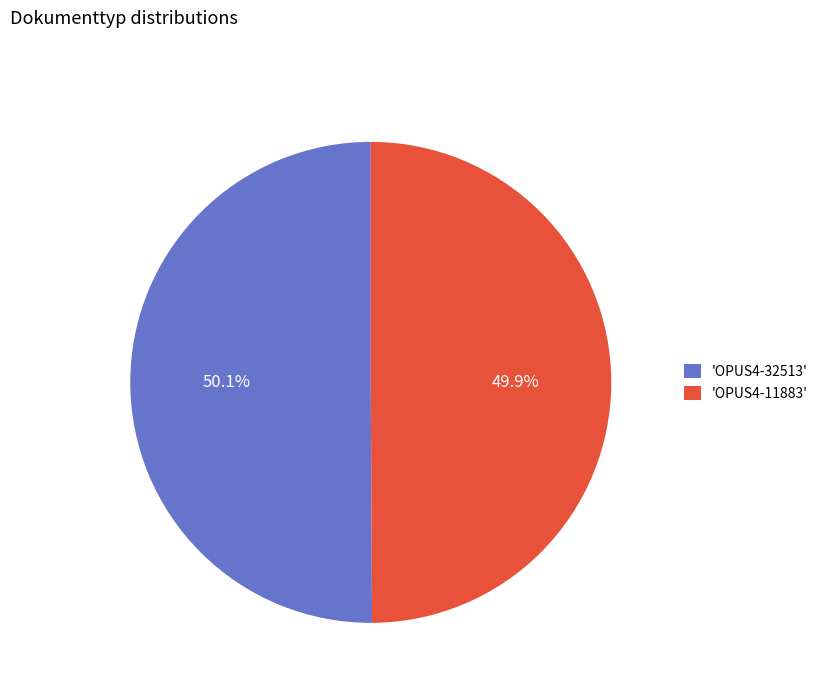

Is there any slice that represents more than half of the pie?

Yes